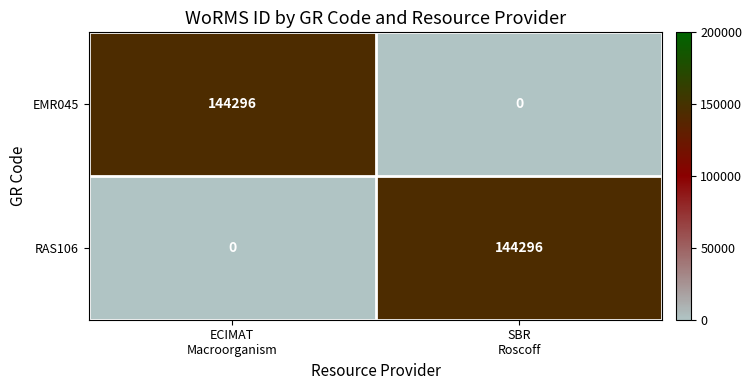

What is the average value of the EMR045 series?

72148